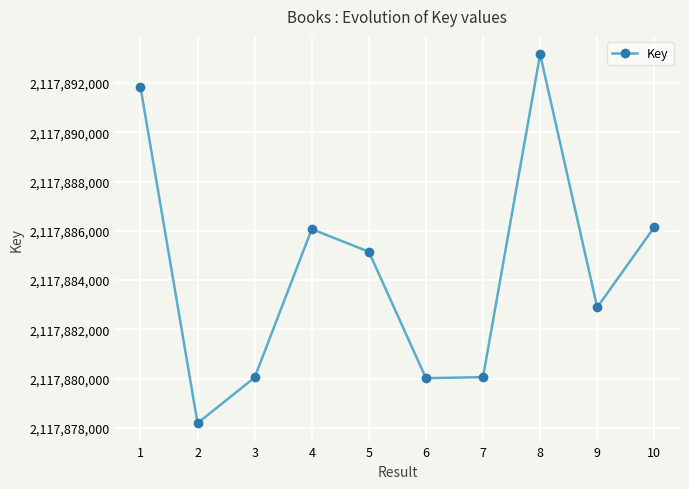

What is the change in value from 9 to 10?

+3253